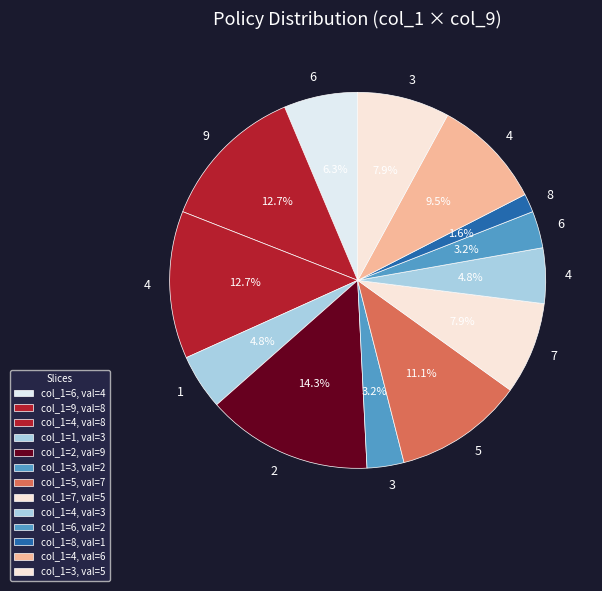

How many segments does this pie chart have?

13